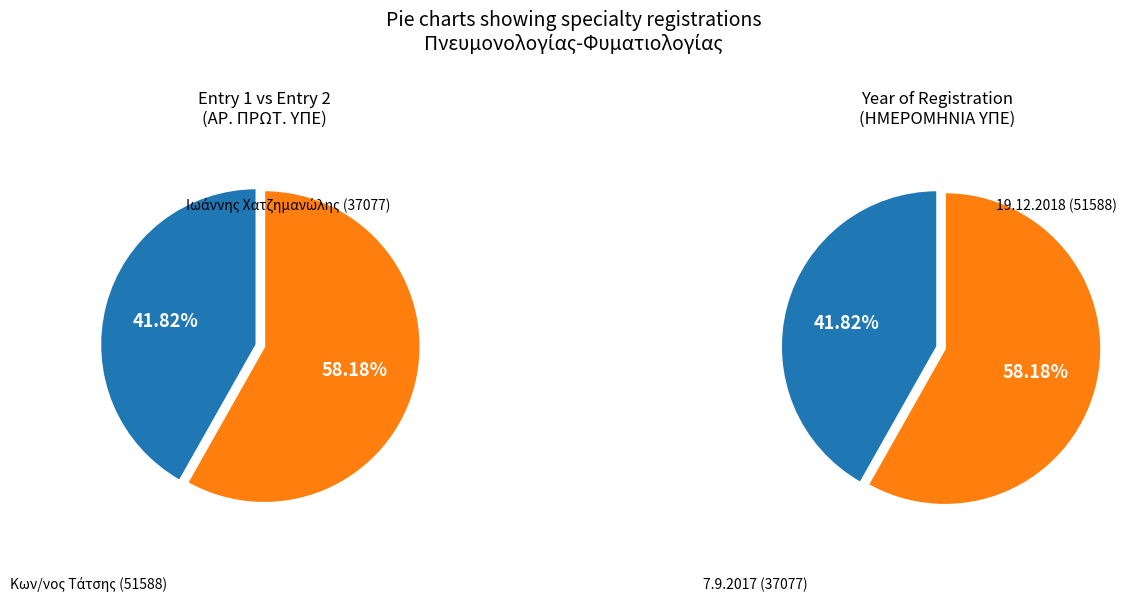

Which has a higher value, 2 or 1?

2